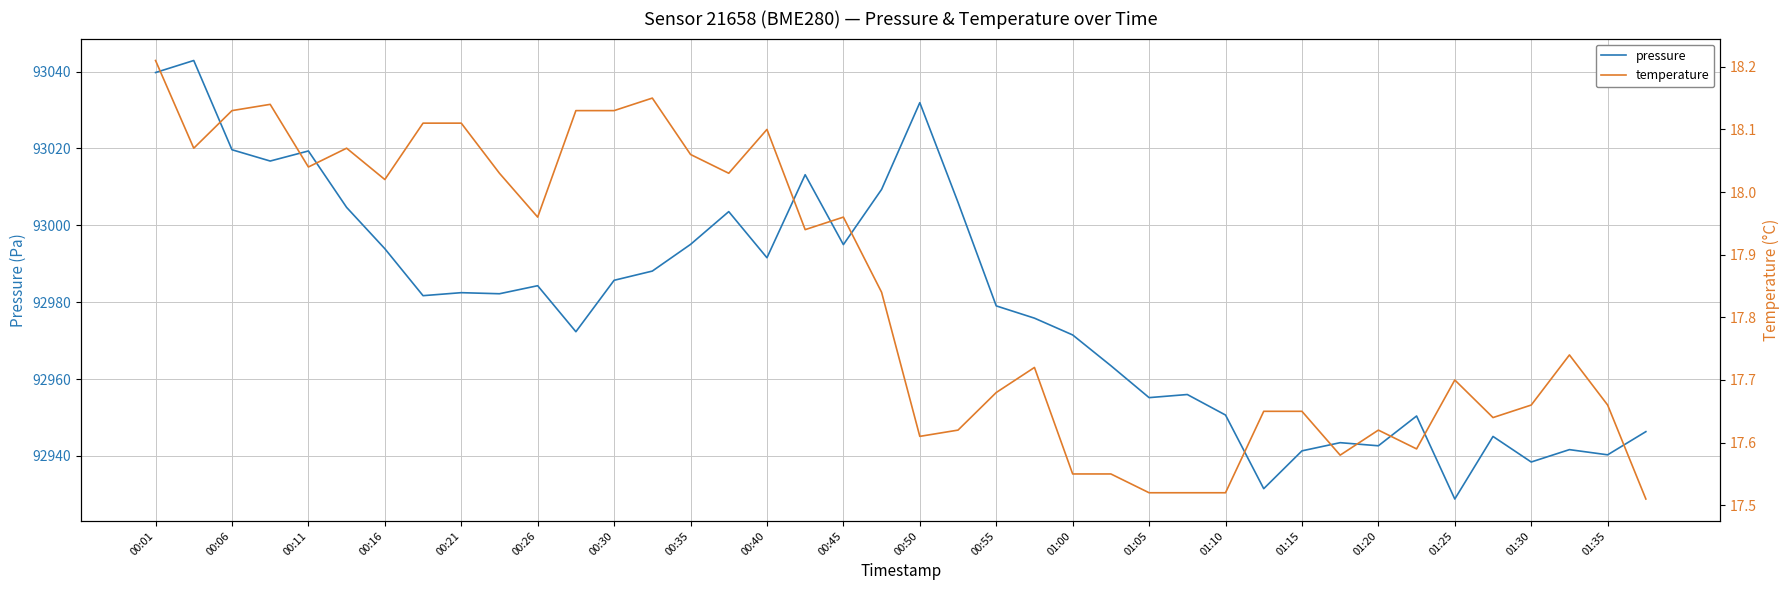

What is the maximum value for pressure?

93042.9